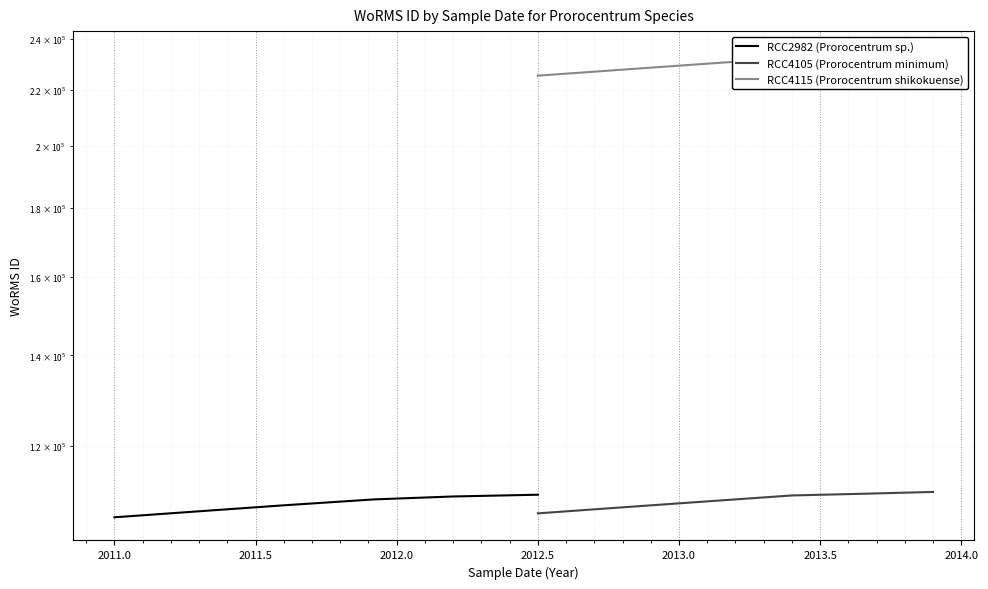

Between 2010.5 and 2011.0, which is larger?

2011.0